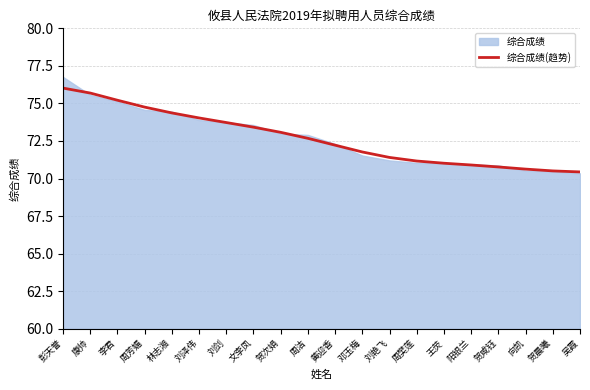

List the labels in order of value, largest first.

彭天誉, 康帅, 李君, 周芳媚, 林志湘, 刘泽伟, 刘剑, 文李凤, 贺次娟, 周洁, 黄迎香, 邓玉梅, 刘艳飞, 周樊莲, 王荧, 阳银兰, 贺咸钰, 向凯, 贺晨曦, 吴霞